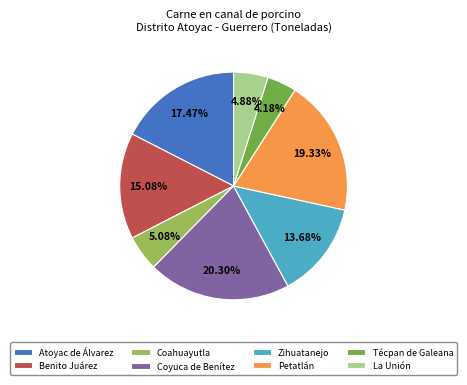

What is the largest slice in the pie chart?

Coyuca de Benítez